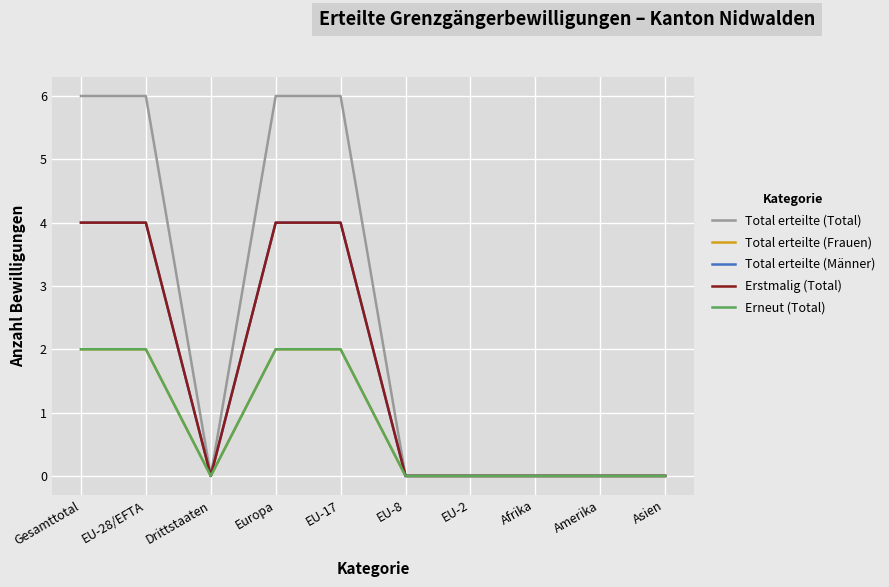

What is the difference between the maximum and minimum values in the Erneut (Total) series?

2